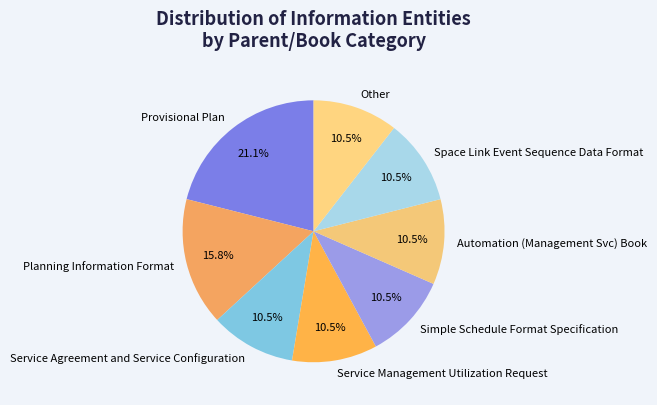

Is there a majority slice in this chart?

No